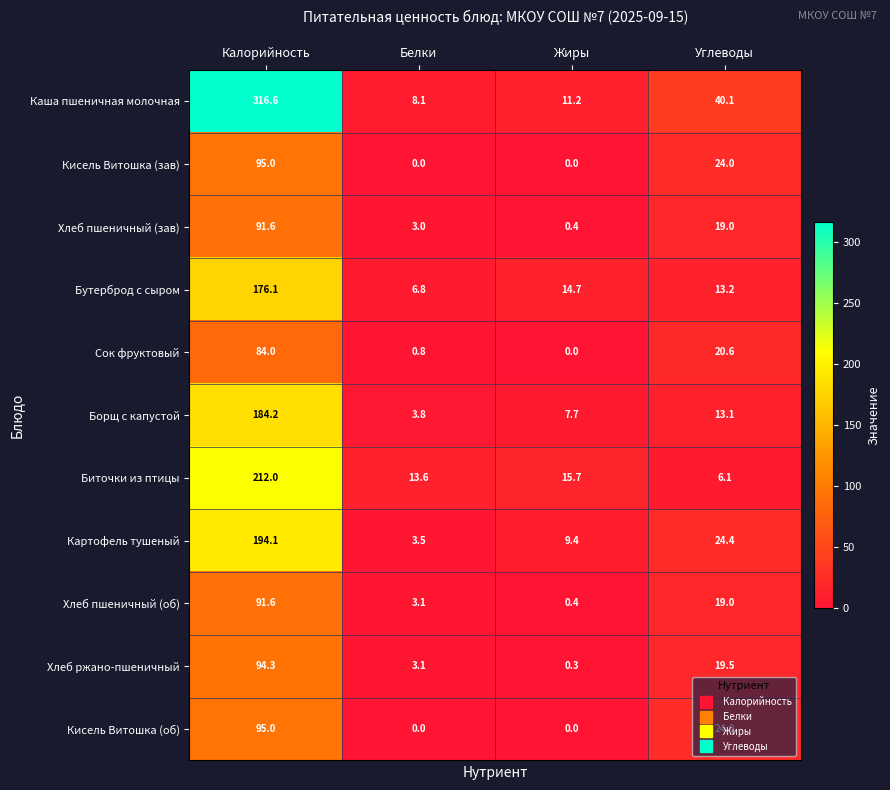

How many Кисель Витошка (зав) values are between 0 and 95?

4